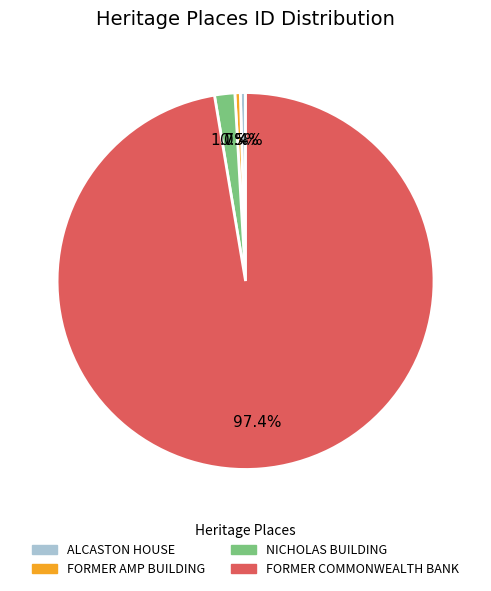

Is it true that ALCASTON HOUSE is 0% of the pie?

True